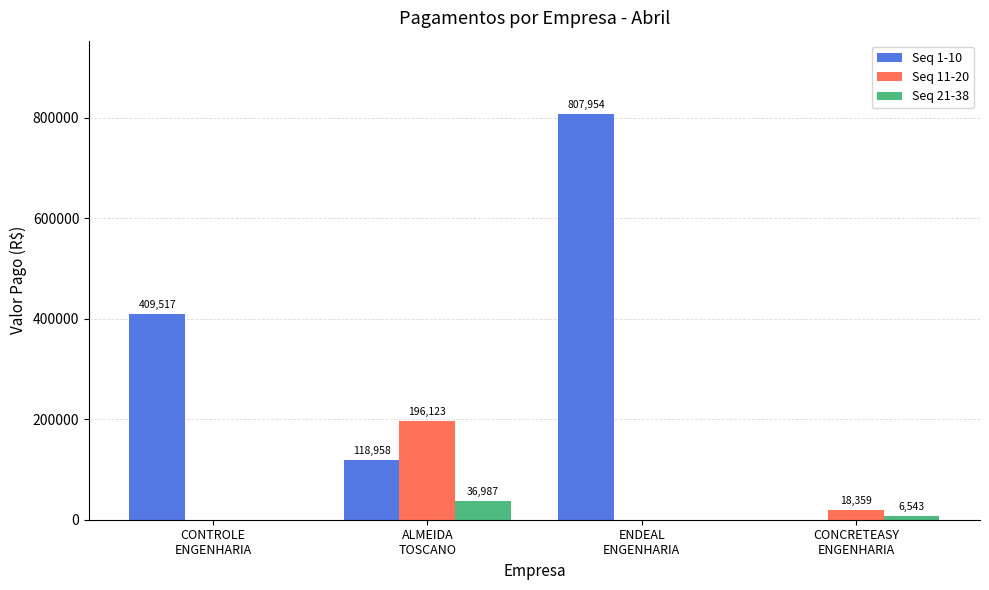

Are the bars horizontal?

No